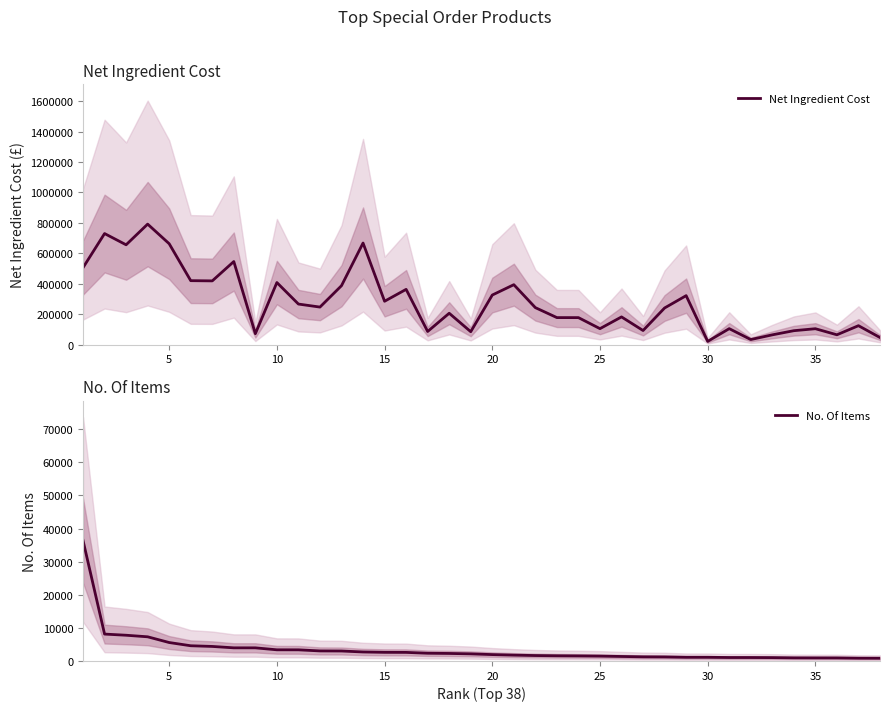

What is the minimum value shown in the chart?

830.0